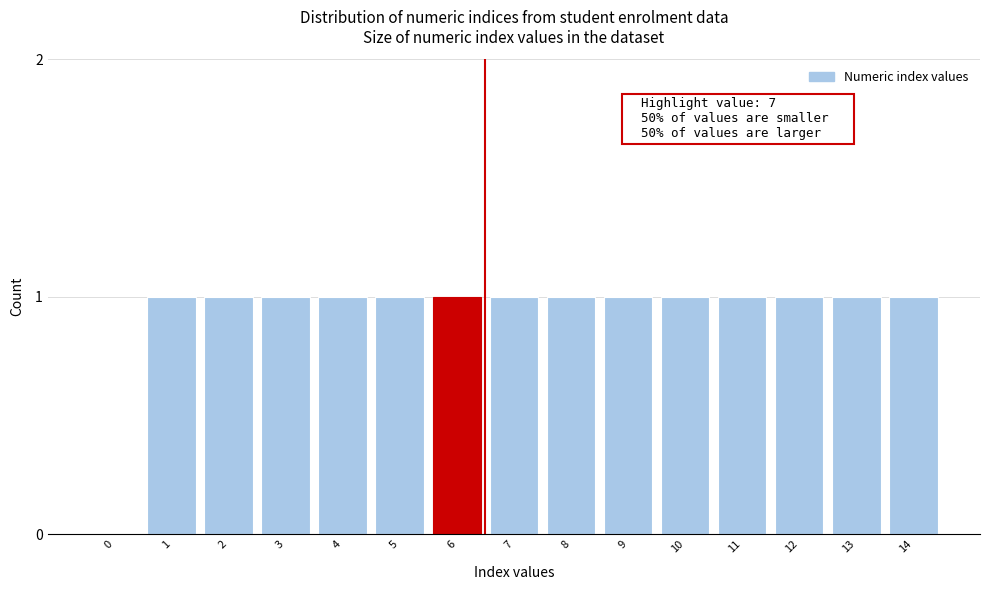

Reading left to right, transcribe all the data shown in this chart.

0=0	1=1	2=1	3=1	4=1	5=1	6=1	7=1	8=1	9=1	10=1	11=1	12=1	13=1	14=1